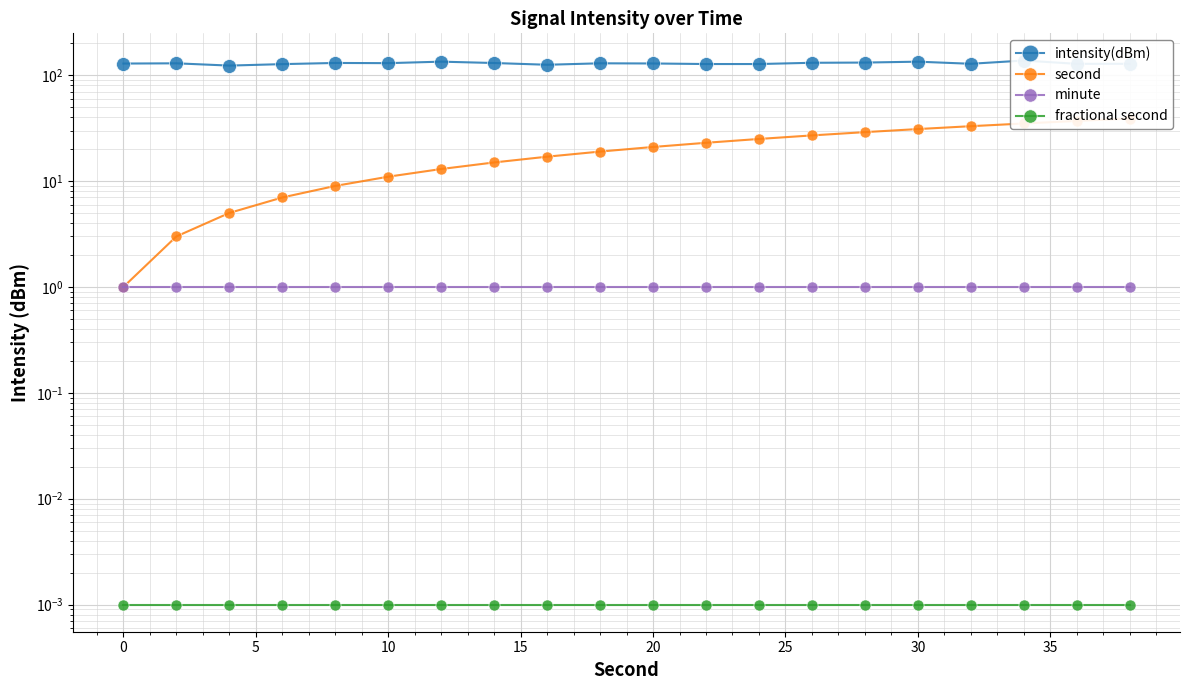

Which series has the widest spread of values?

second